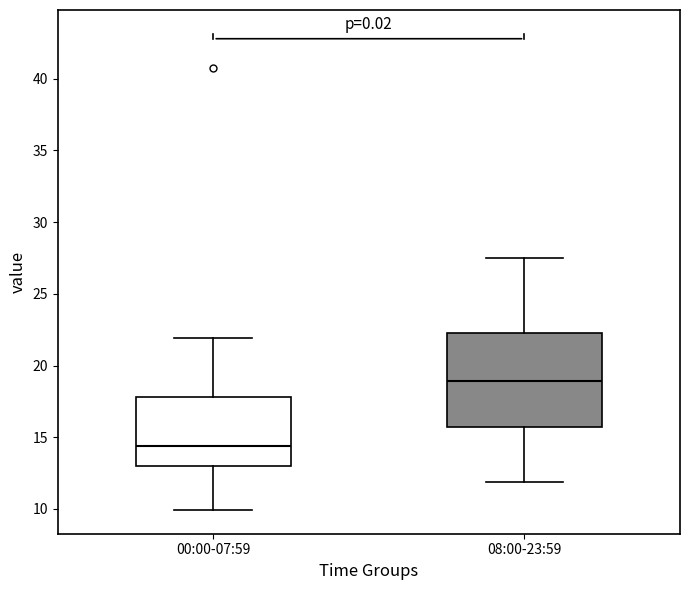

Comparing the boxes themselves (not the whiskers), which one is the tallest?

08:00-23:59